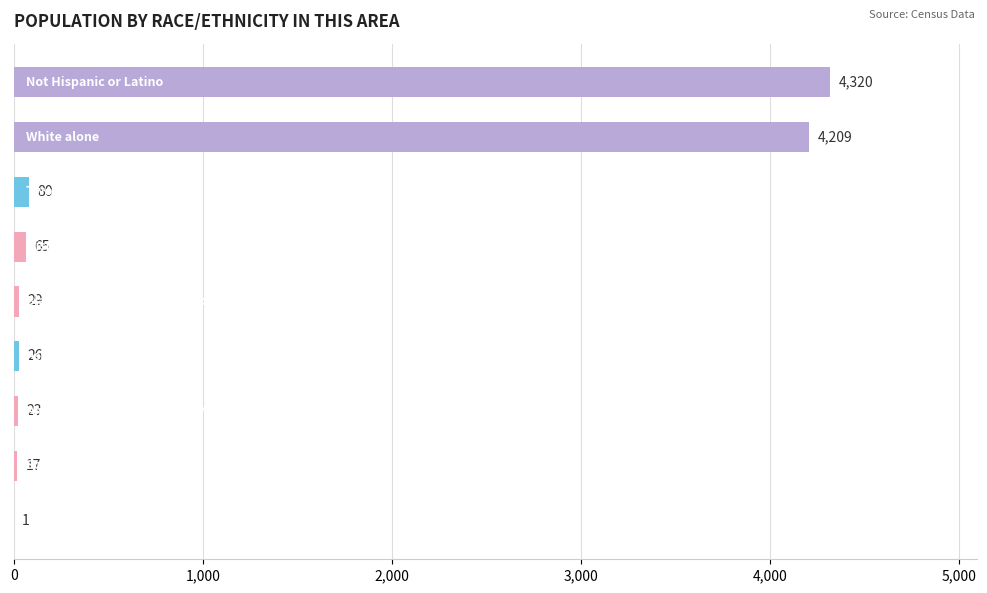

What is the sum of all values?

8770